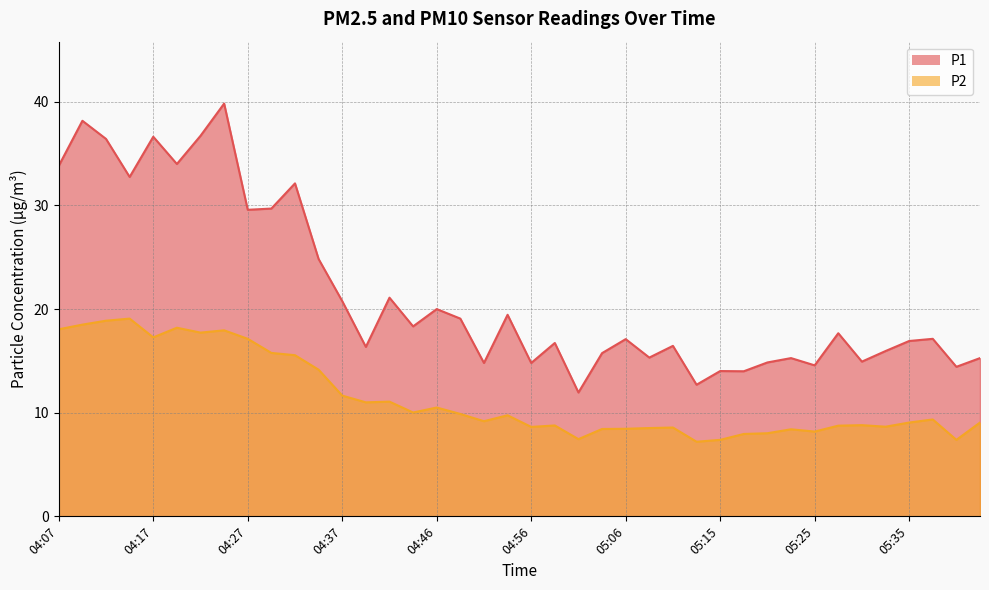

True or false: P1 has more than 0 interior local peaks.

True